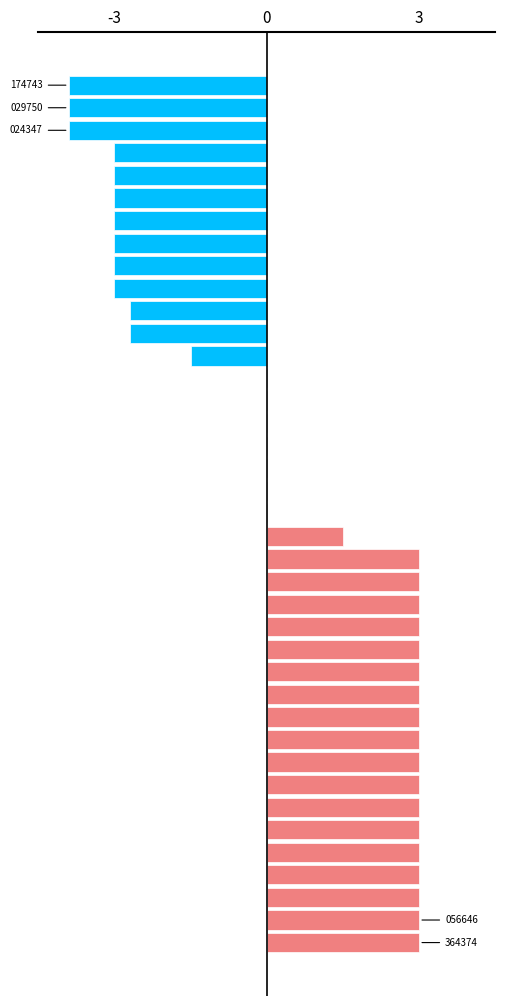

The value of Above baseline (>90% match) at 16 is 4.4. True or false?

False